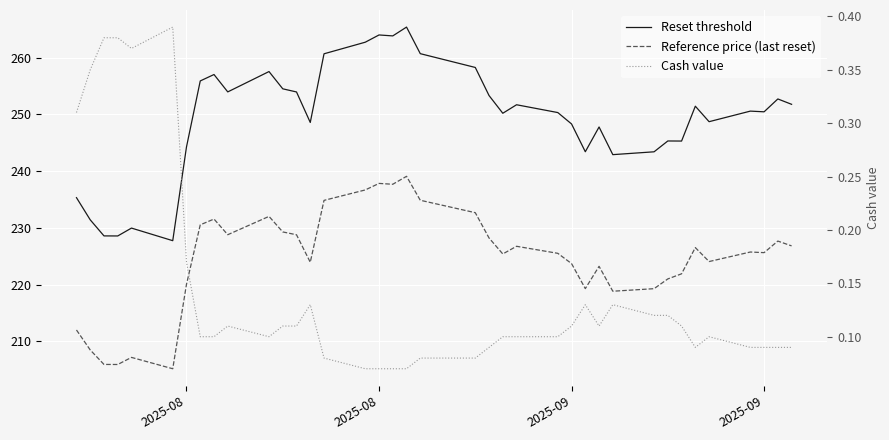

What is the label of the 3rd point from the left?

2025-09